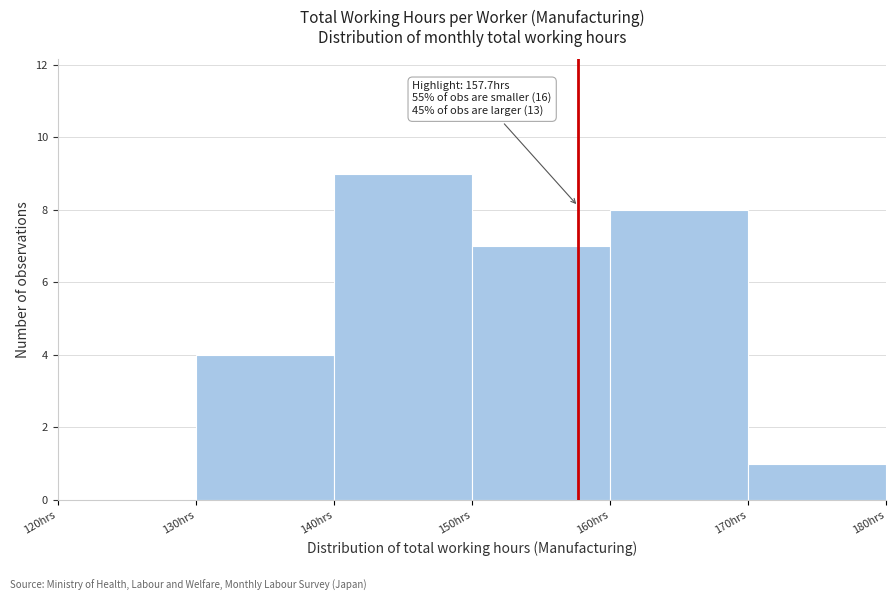

Over which range of the x-axis is the bar tallest?

140 to 150